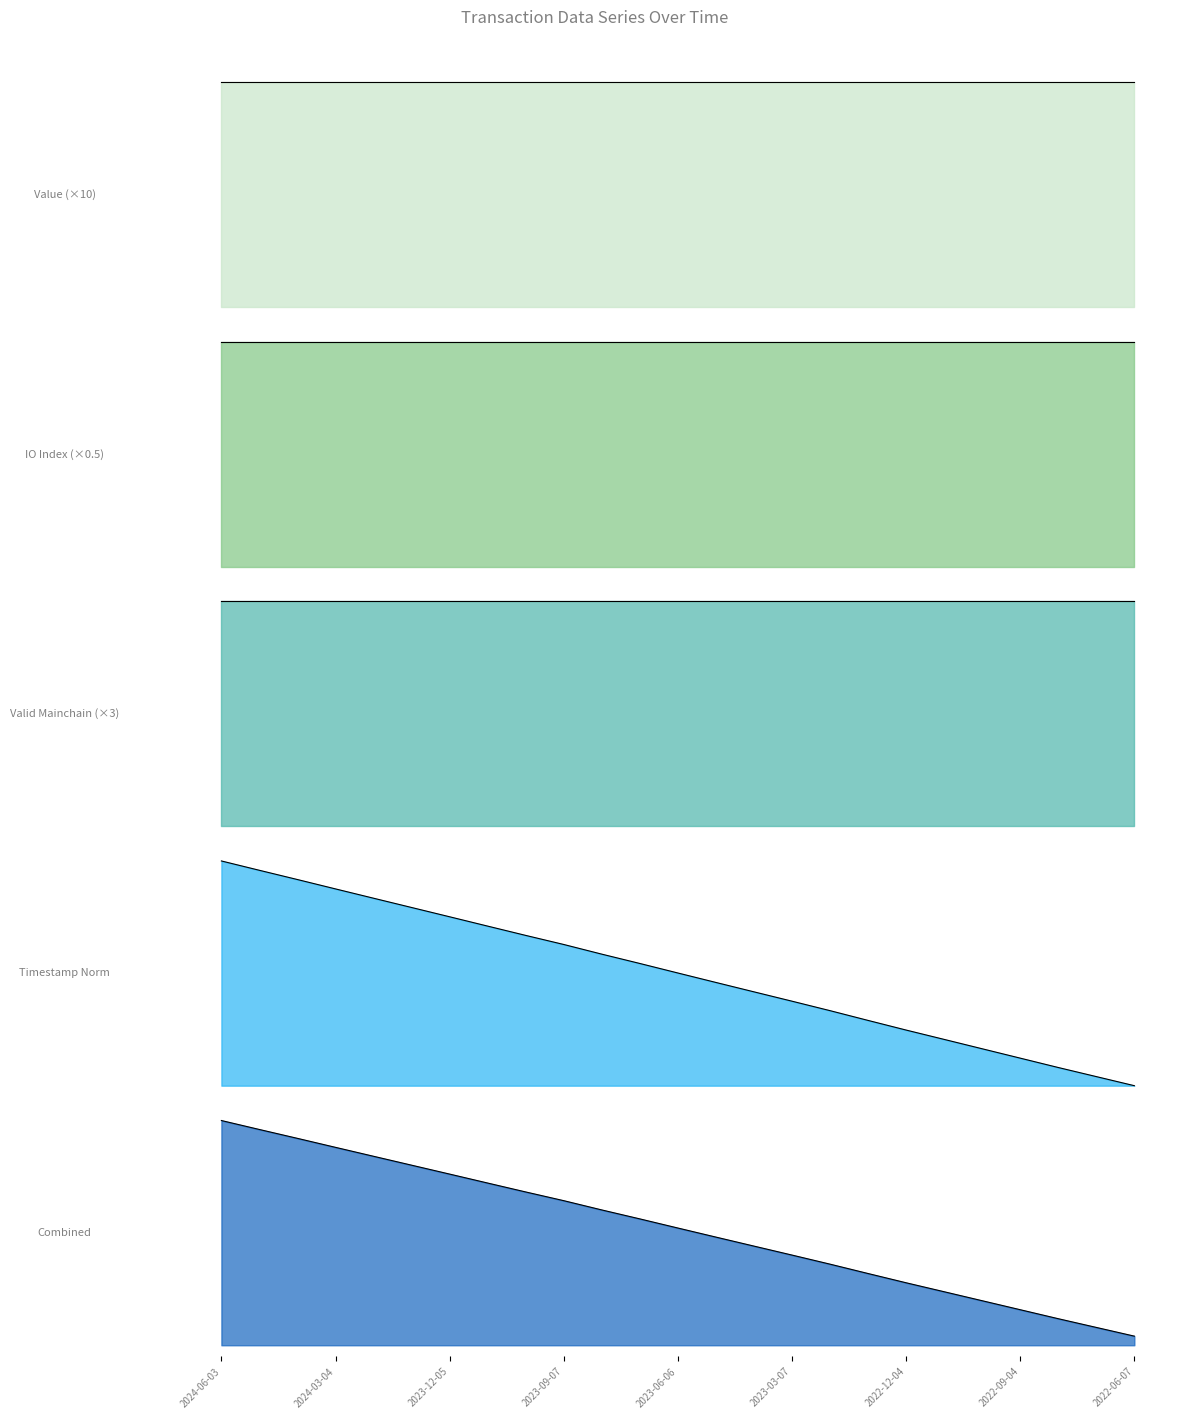

The Timestamp Norm series shows 2.9 at 10. True or false?

True